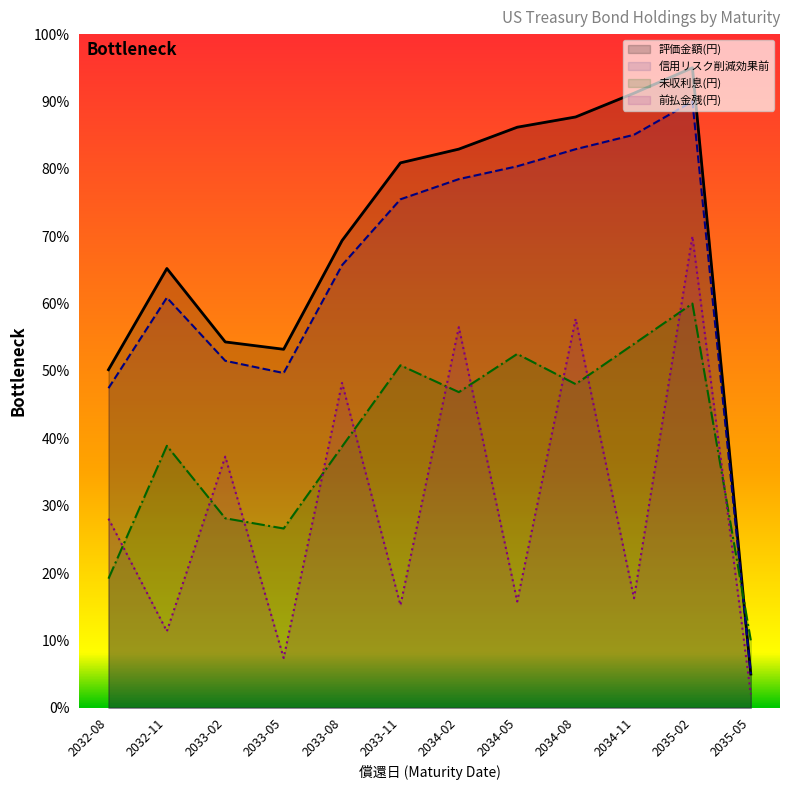

How many data points in 前払金残(円) are less than 28?

6